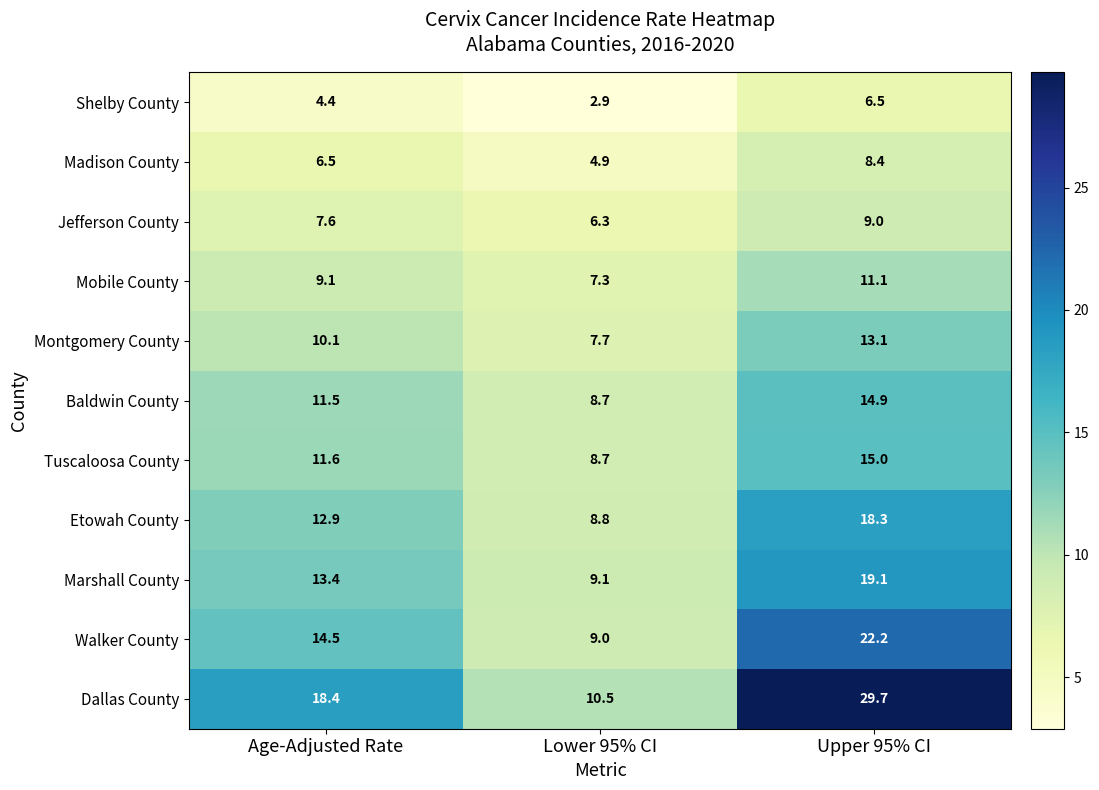

List the labels in order of Mobile County value, smallest first.

Lower 95% CI, Age-Adjusted Rate, Upper 95% CI